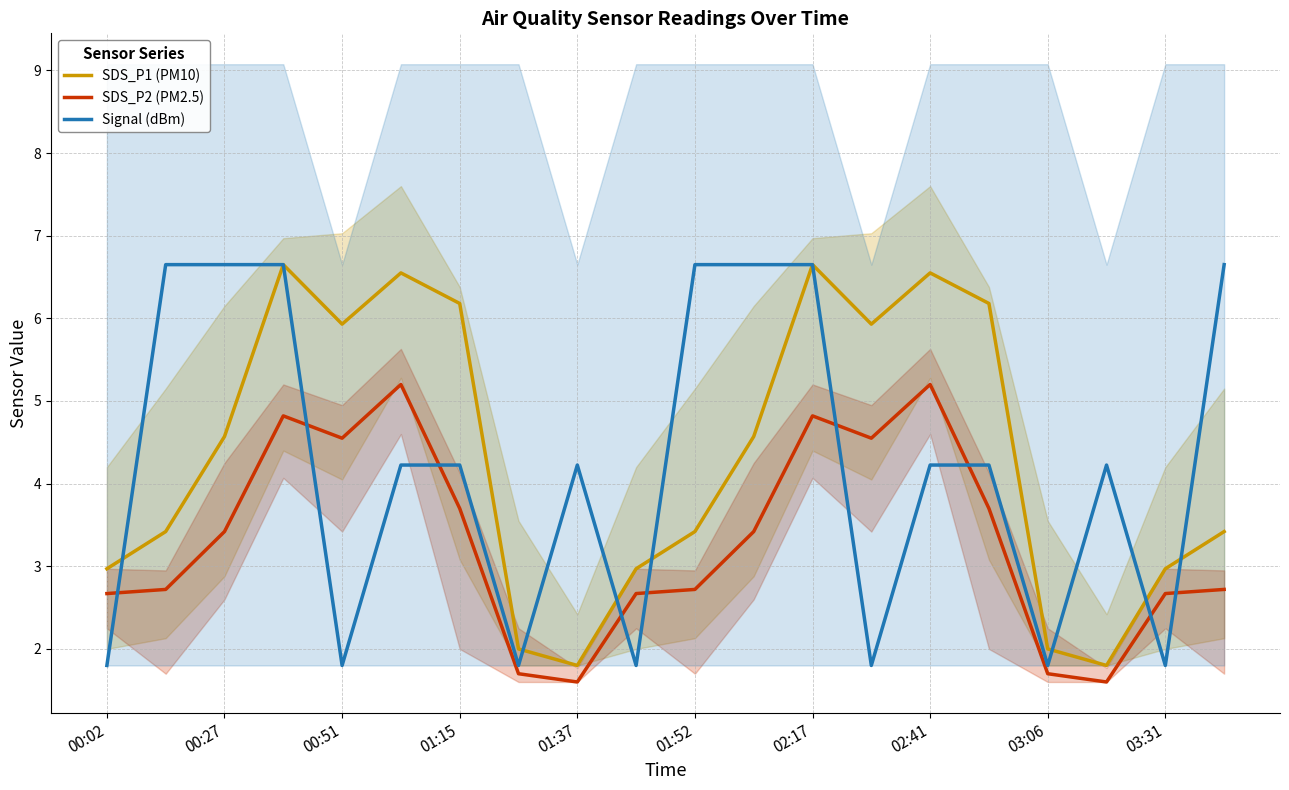

Which series has the widest spread of values?

SDS_P1 (PM10)